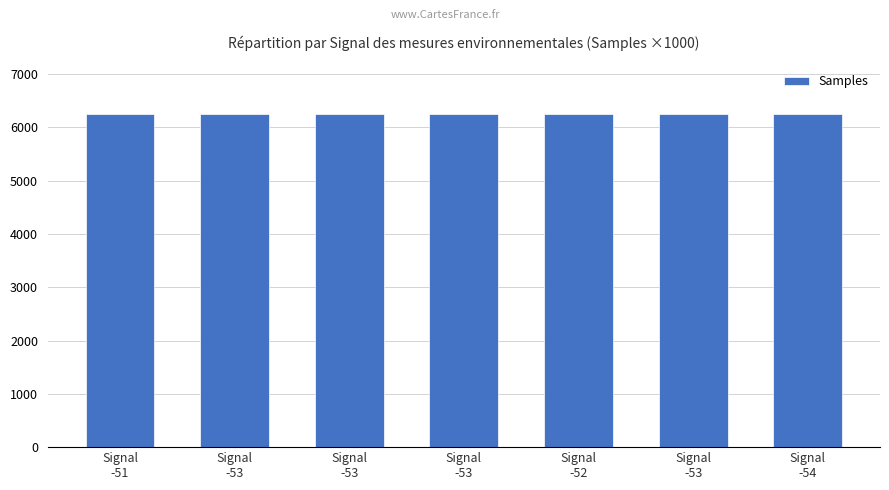

List the labels in order of value, largest first.

Signal
-54, Signal
-53, Signal
-53, Signal
-51, Signal
-53, Signal
-53, Signal
-52